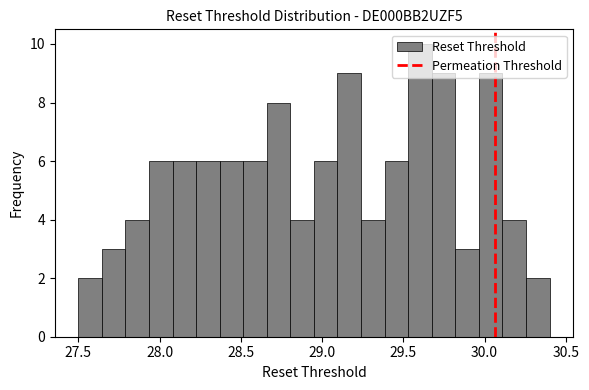

Read against the x-axis, roughly where is the centre of the tallest bar?

29.60